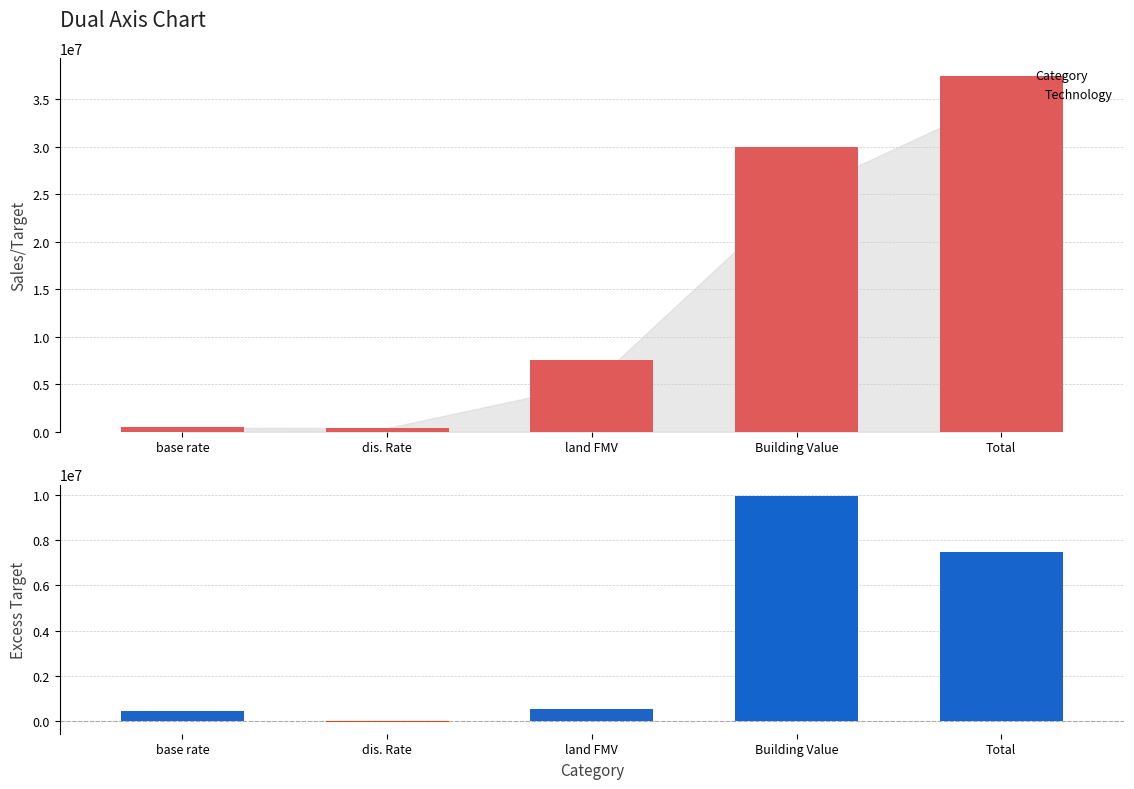

Reading right to left, list all the values displayed in this chart.

Value: 37485139.5	29944039.5	7541100.0	405000.0	450000.0
Excess Target: 7485139.5	9944039.5	541100.0	-45000.0	450000.0